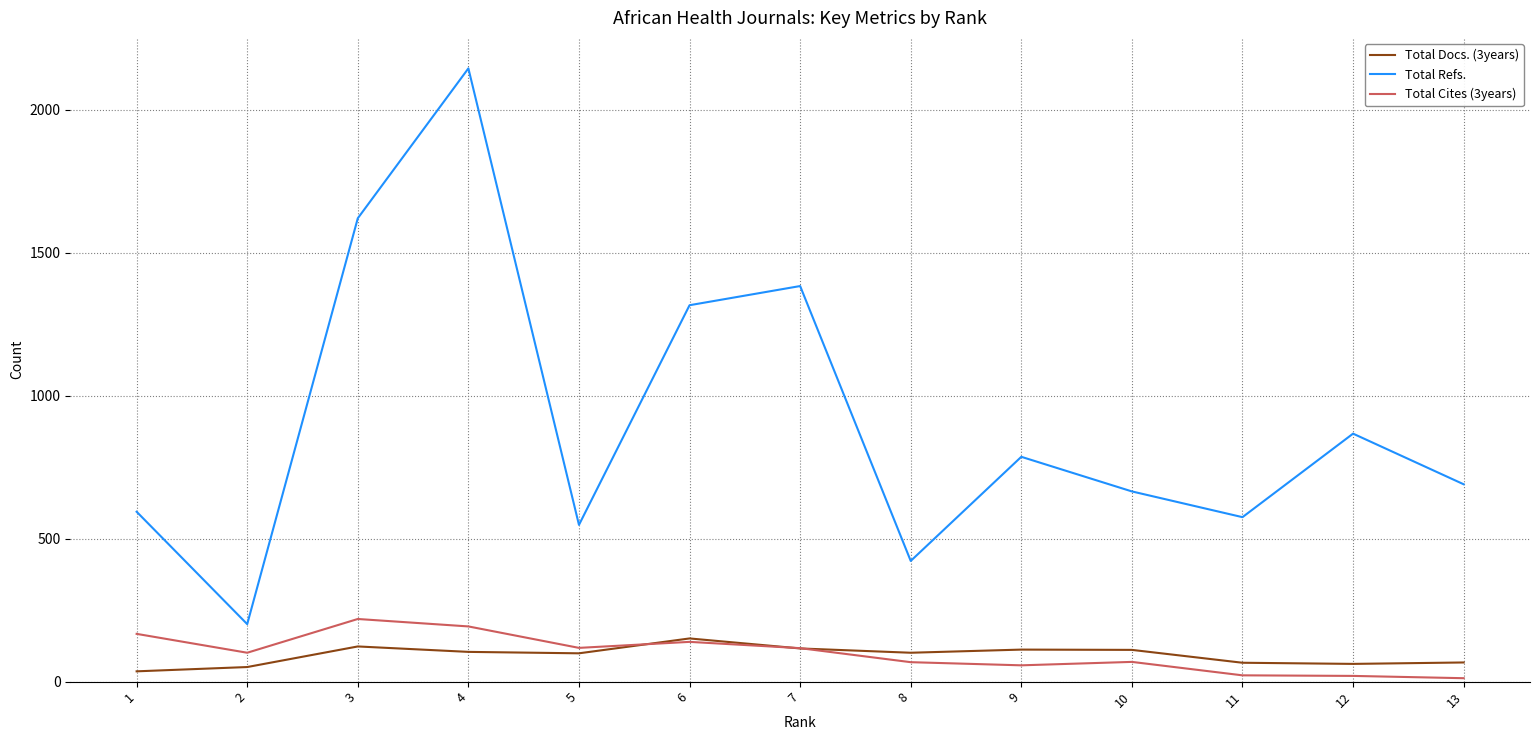

The value of Total Cites (3years) at 10 is 69. True or false?

True